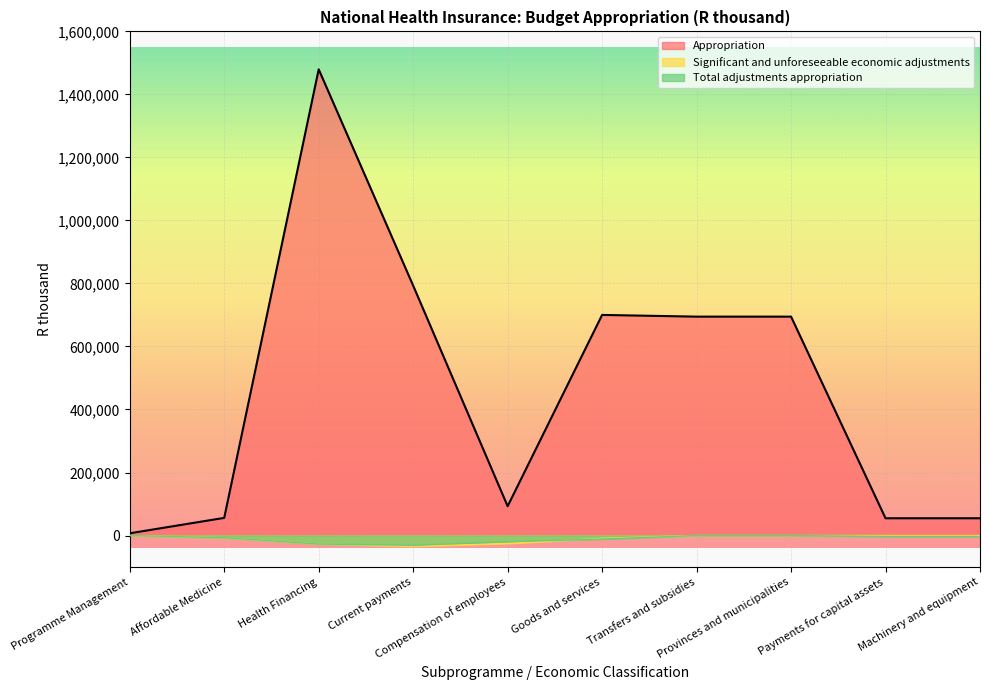

What is the difference between the maximum and minimum values in the Appropriation series?

1472435